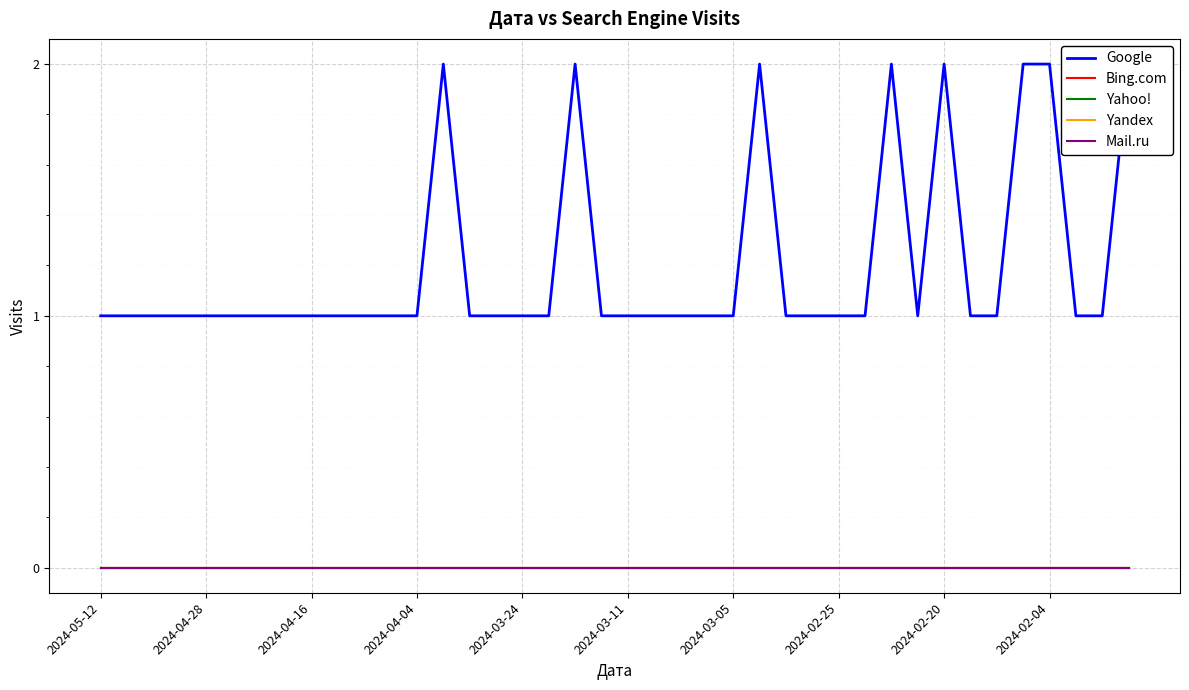

The Yahoo! series shows 0 at 2024-04-04. True or false?

True